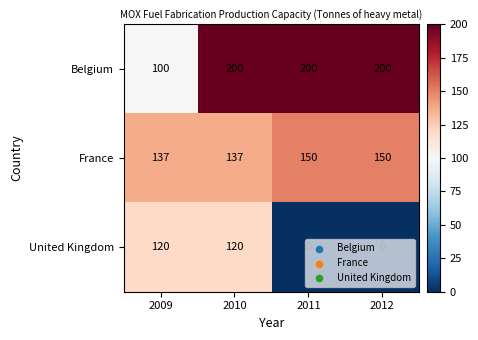

Which category has the lowest value in the Belgium series?

2009